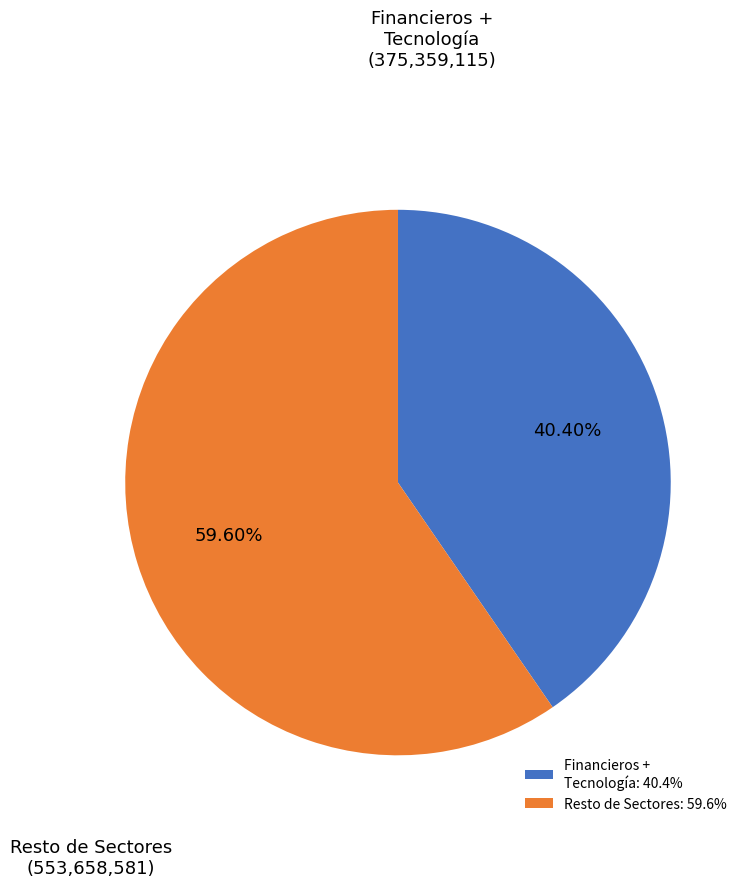

Does any single category account for the majority?

Yes